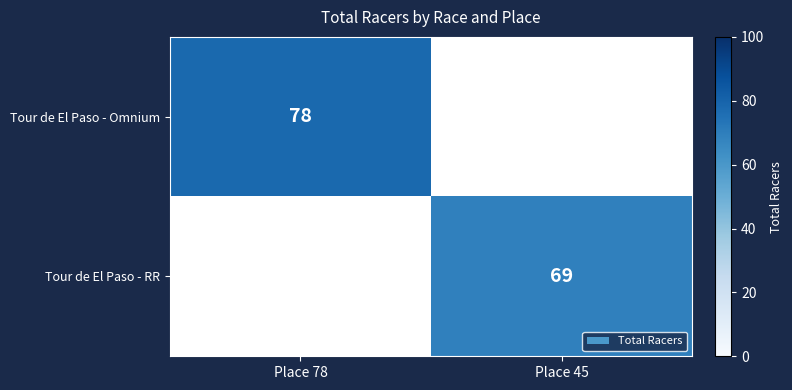

Is it true that Tour de El Paso - Omnium equals 126 at Place 78?

False